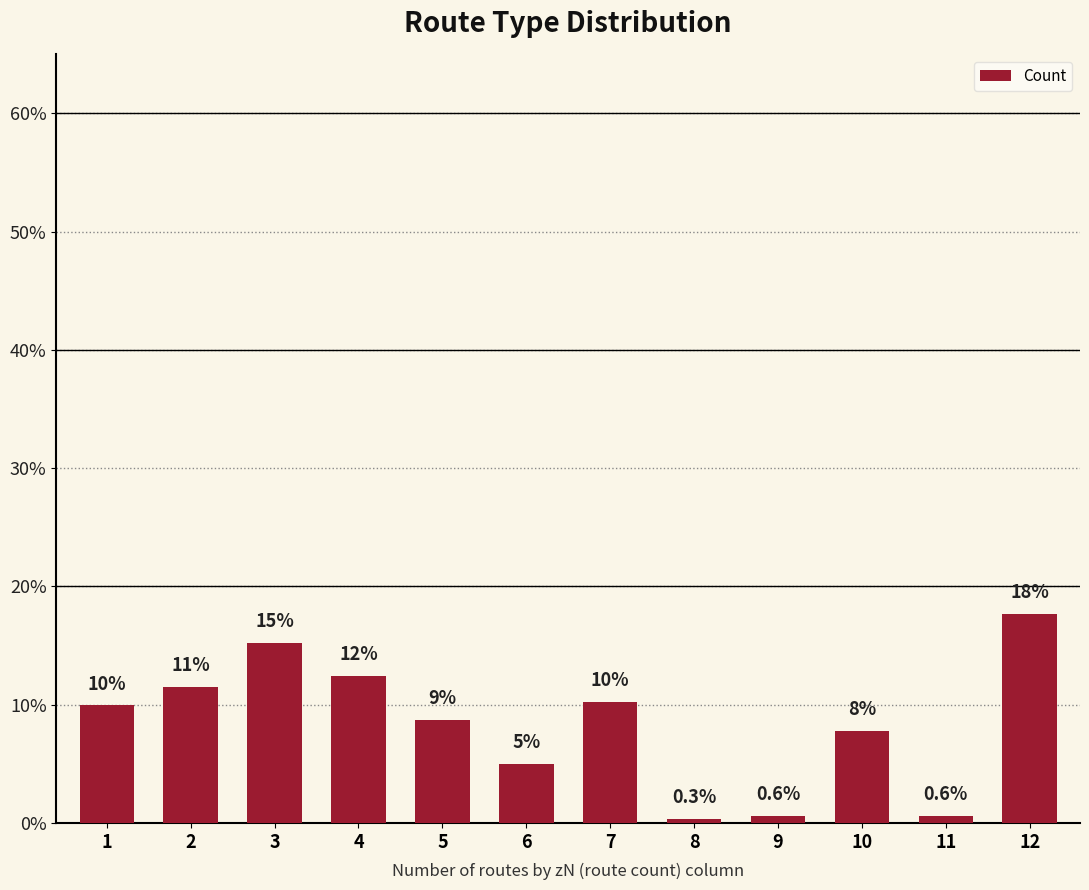

Are the bars horizontal?

No